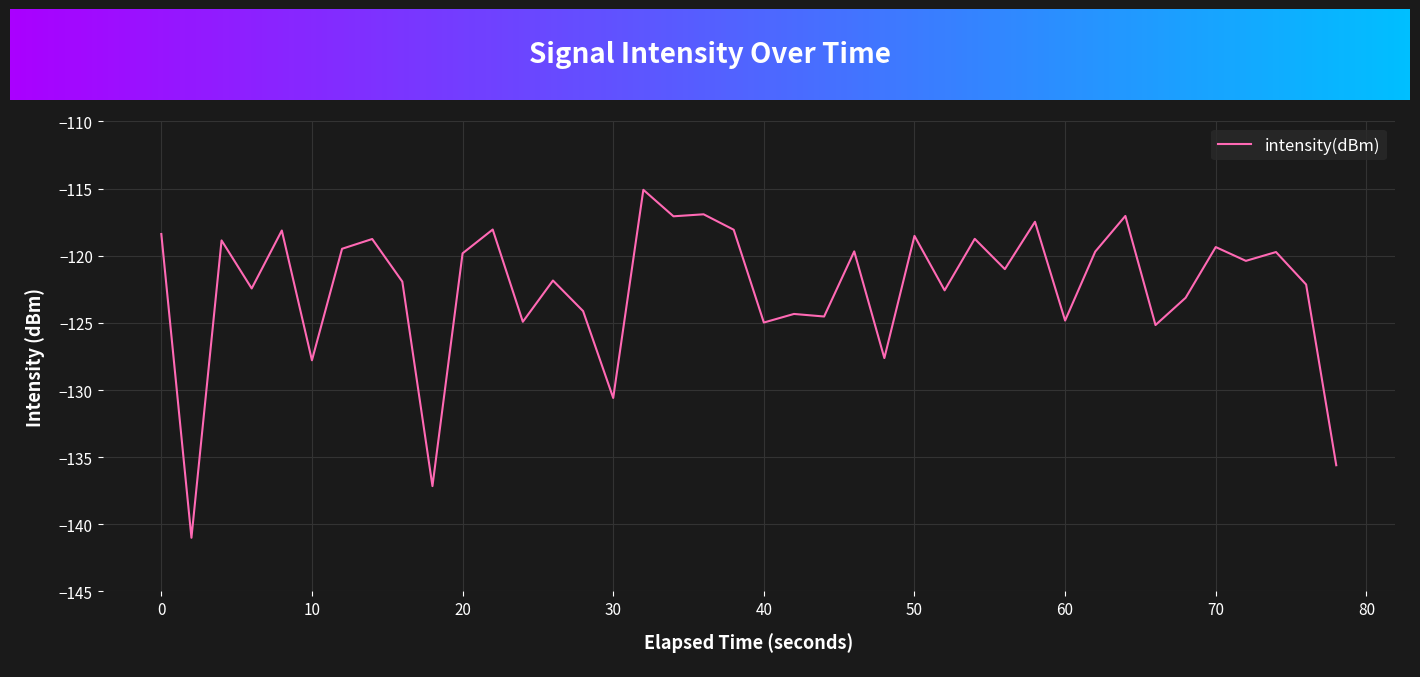

What is the maximum value shown in the chart?

-115.1